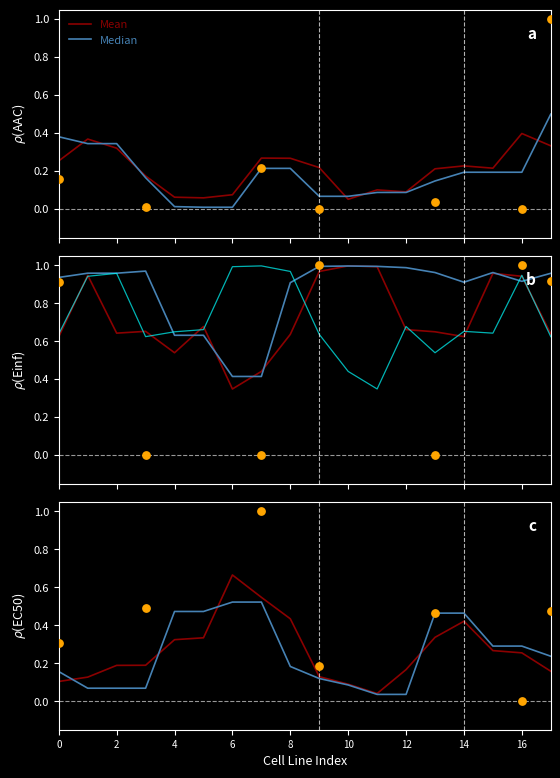

What is the total value across all series at 6?

0.9